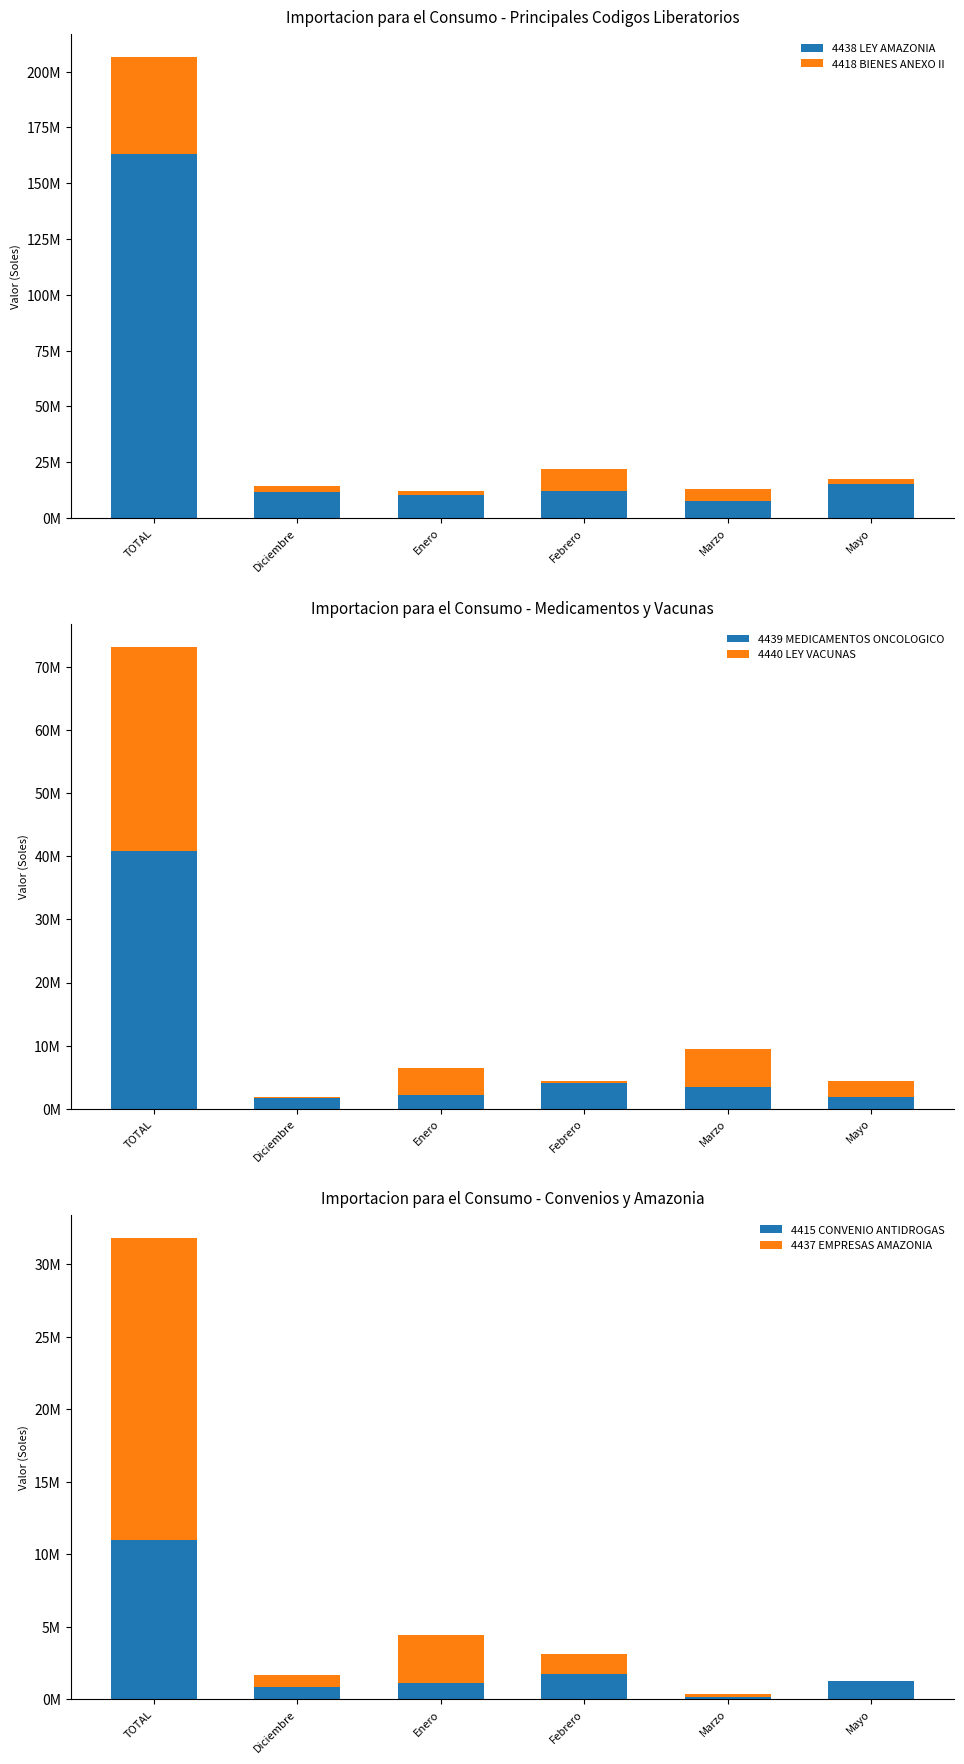

What position from the left is Mayo?

6